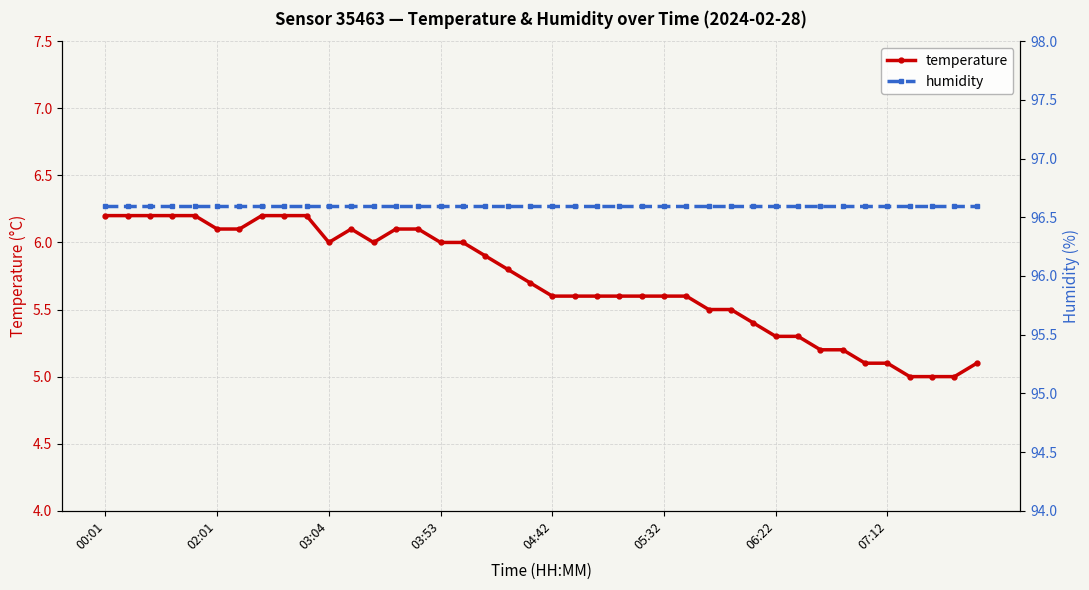

Reading left to right, list all the values displayed in this chart.

temperature: 6.2	6.2	6.2	6.2	6.2	6.1	6.1	6.2	6.2	6.2	6.0	6.1	6.0	6.1	6.1	6.0	6.0	5.9	5.8	5.7	5.6	5.6	5.6	5.6	5.6	5.6	5.6	5.5	5.5	5.4	5.3	5.3	5.2	5.2	5.1	5.1	5.0	5.0	5.0	5.1
humidity: 96.6	96.6	96.6	96.6	96.6	96.6	96.6	96.6	96.6	96.6	96.6	96.6	96.6	96.6	96.6	96.6	96.6	96.6	96.6	96.6	96.6	96.6	96.6	96.6	96.6	96.6	96.6	96.6	96.6	96.6	96.6	96.6	96.6	96.6	96.6	96.6	96.6	96.6	96.6	96.6